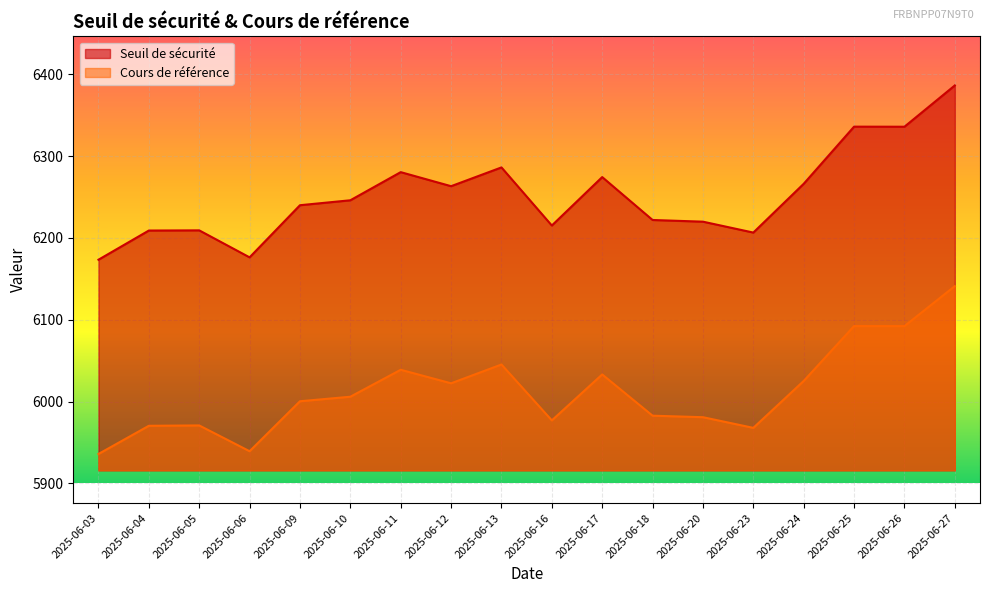

What are all the series names shown in the legend?

Seuil de sécurité, Cours de référence